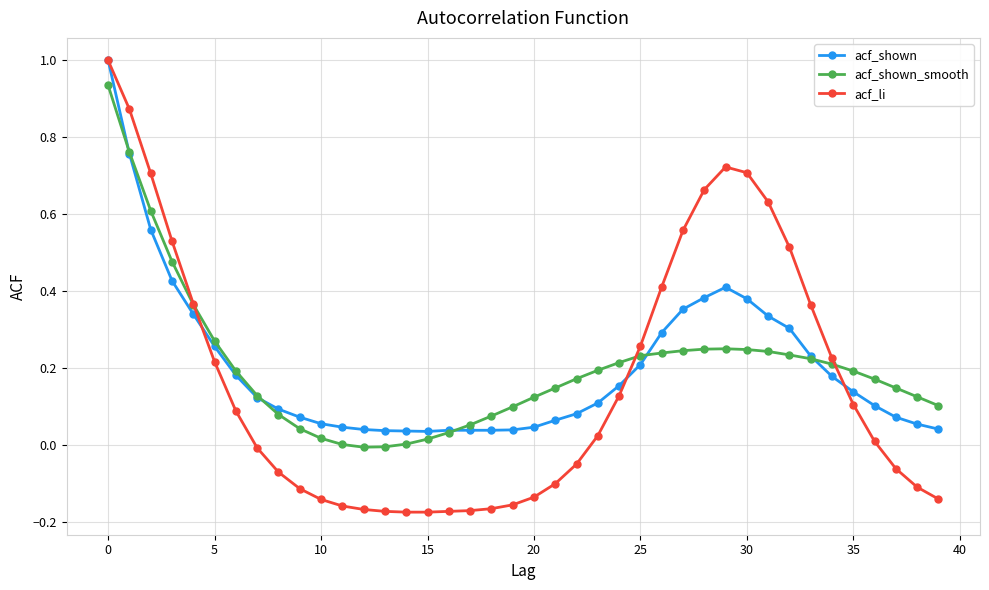

Which series has the largest range (max minus min)?

acf_li